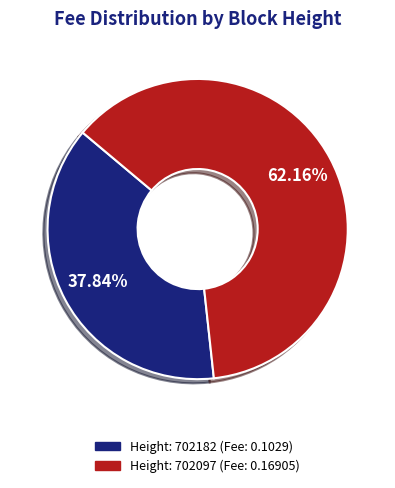

Which slice is the largest?

Height: 702097 (Fee: 0.16905)